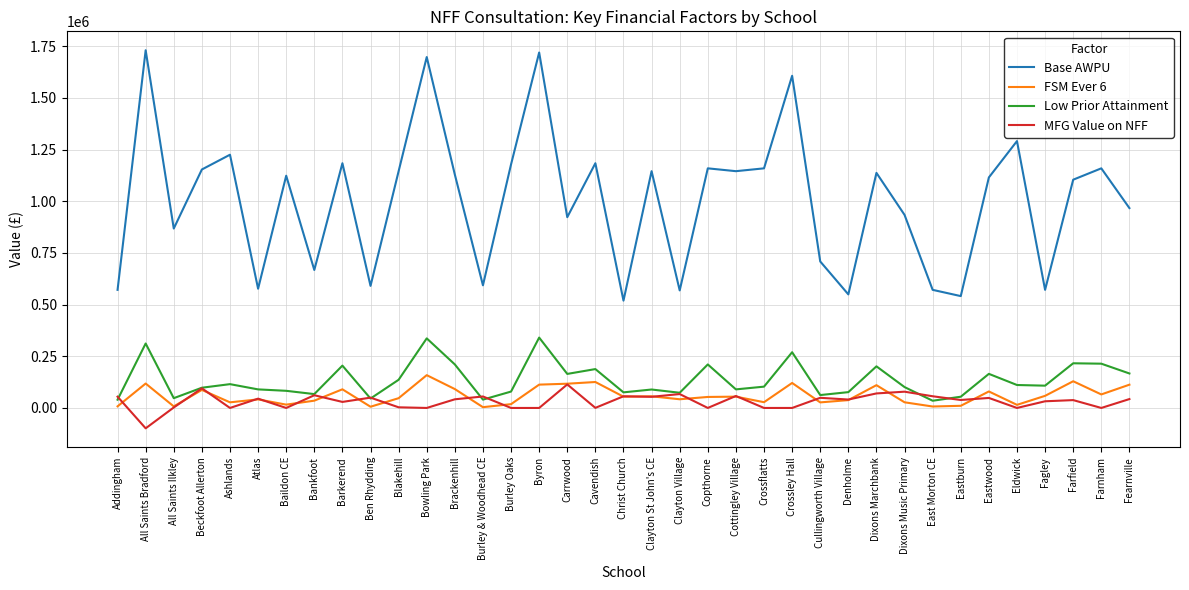

Where does the Base AWPU series first go above 1123702?

All Saints Bradford